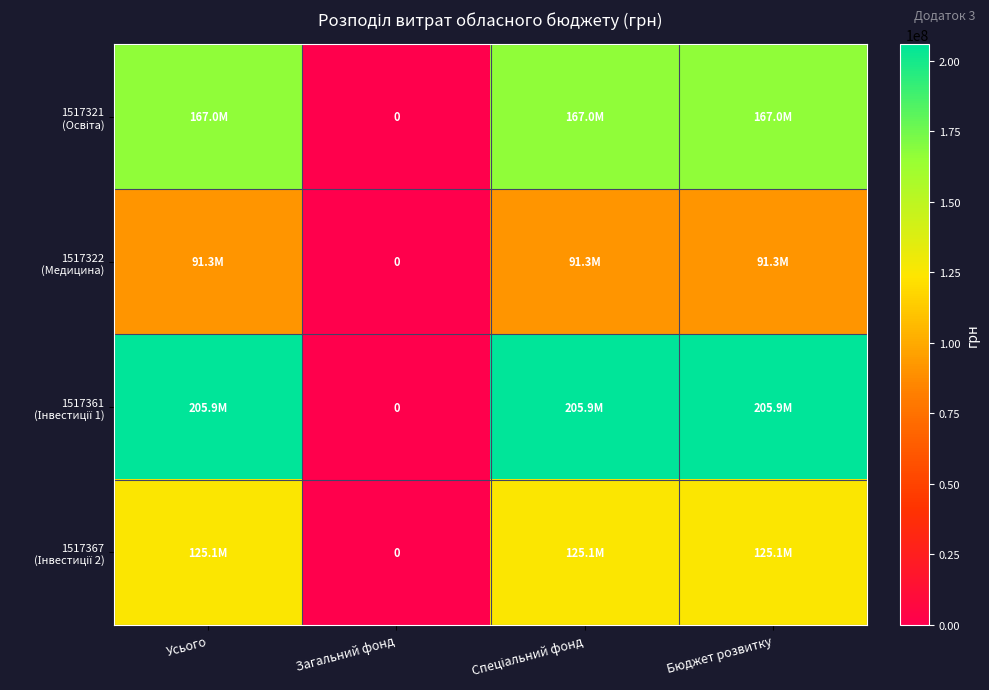

The 1517321 (Освіта) series shows 294275561.1 at Бюджет розвитку. True or false?

False